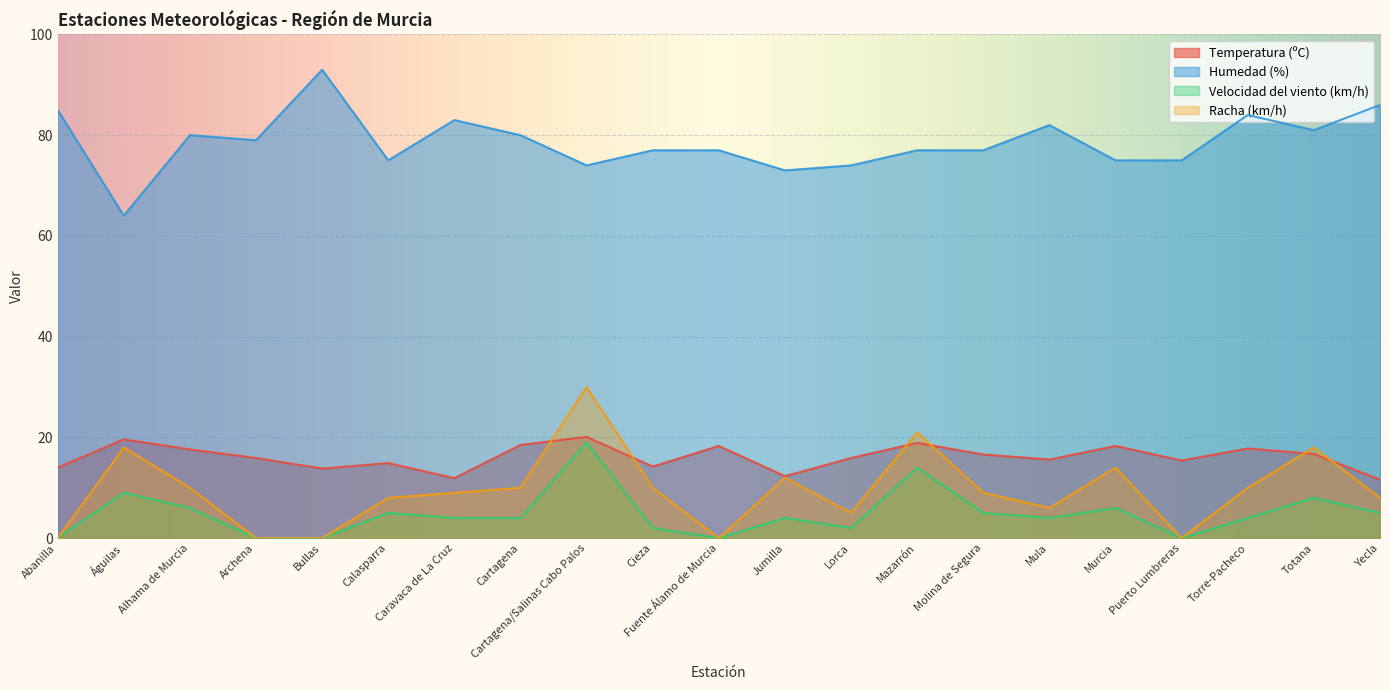

True or false: Racha (km/h) and Velocidad del viento (km/h) intersect in this chart.

False